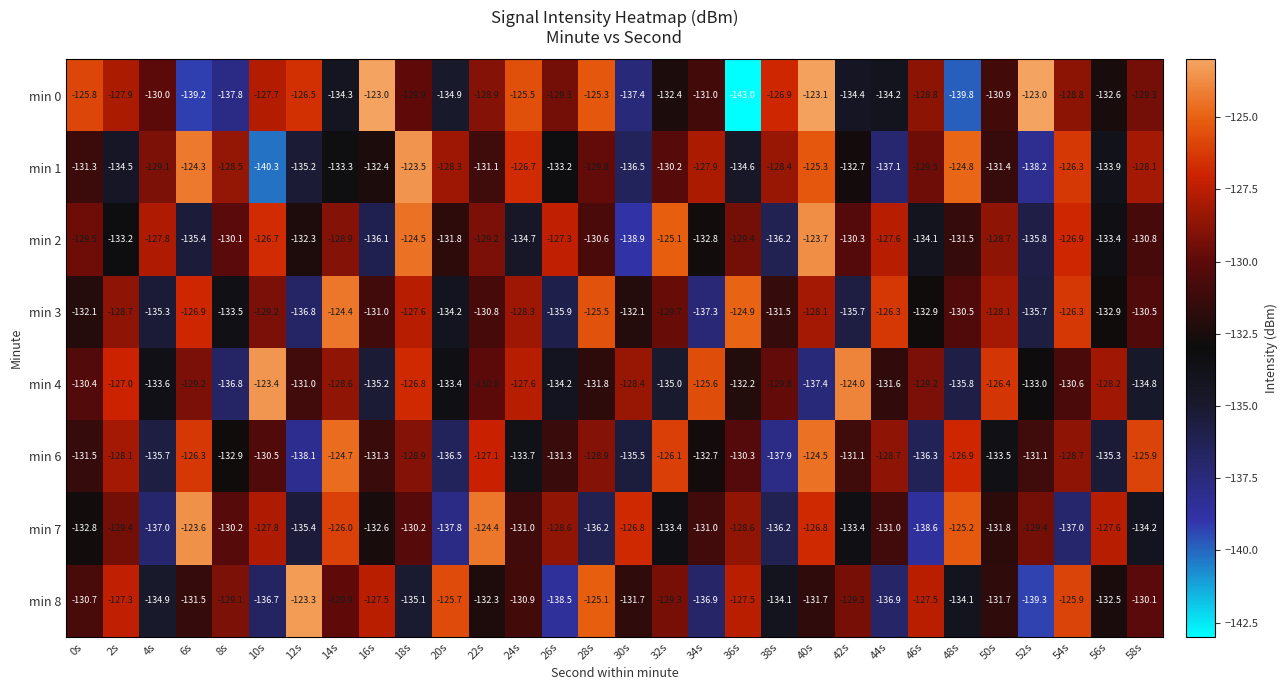

At 18s, list the series in order from largest to smallest.

min 1, min 2, min 4, min 3, min 6, min 0, min 7, min 8